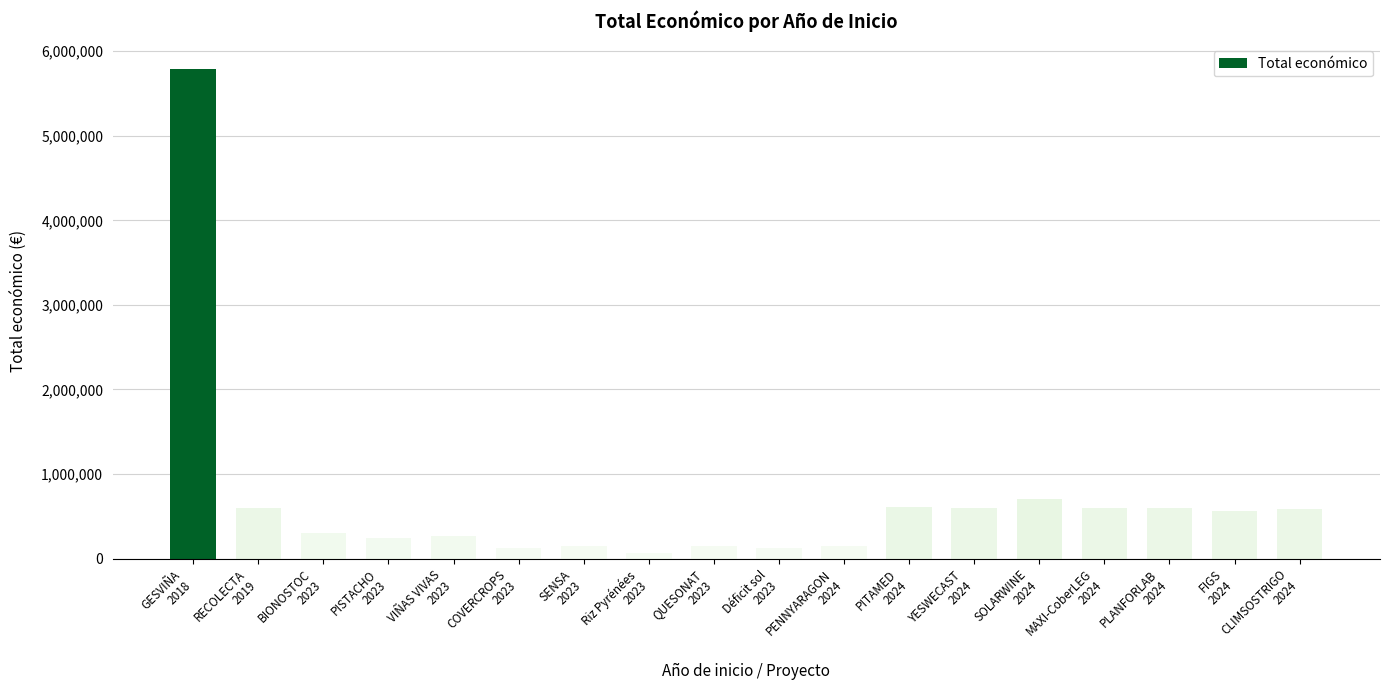

What is the value of the 14th bar from the left?

706697